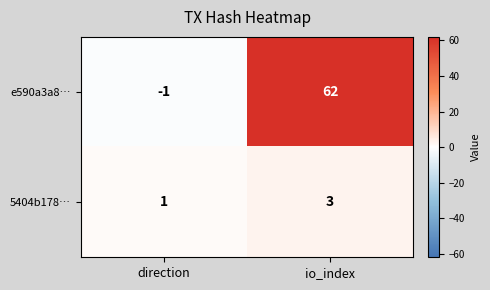

Rank the series by their maximum value, from highest to lowest.

e590a3a8…, 5404b178…